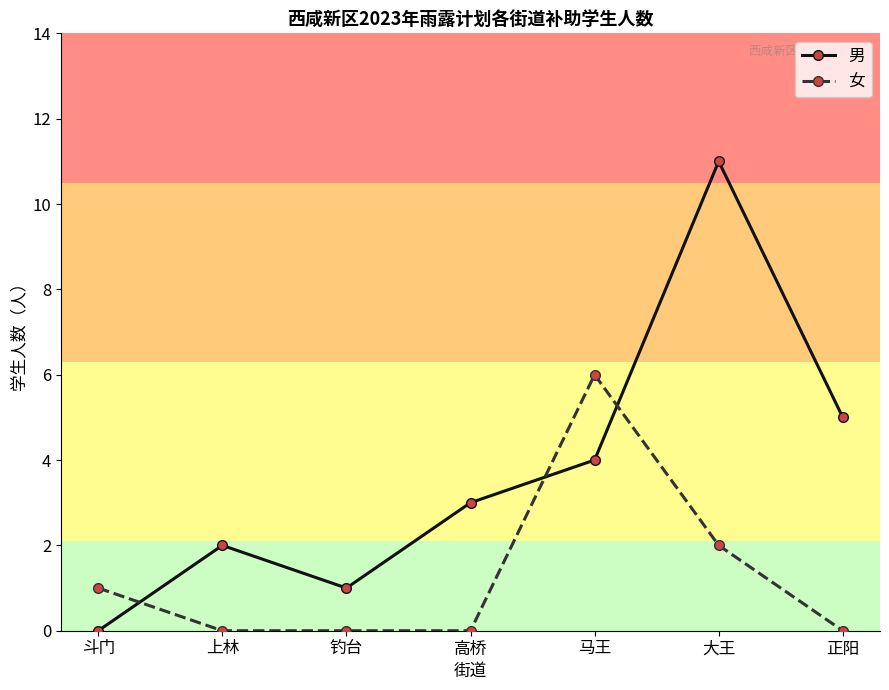

Does the chart have visible grid lines?

No